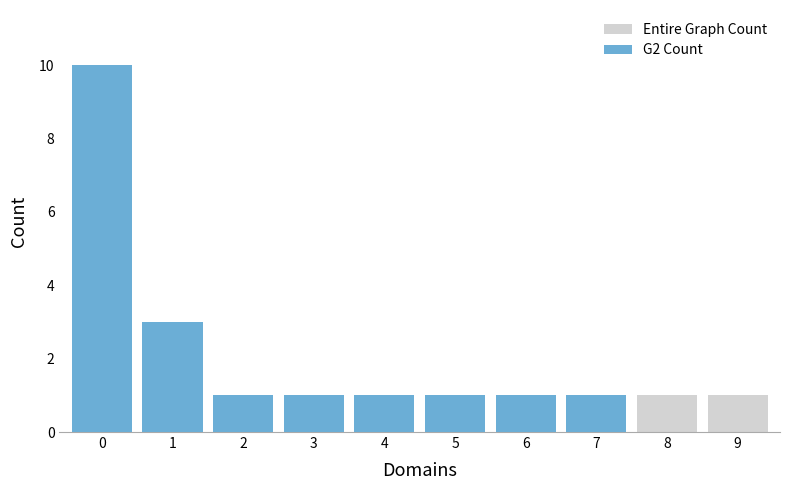

The value of G2 Count at 6 is 1. True or false?

True